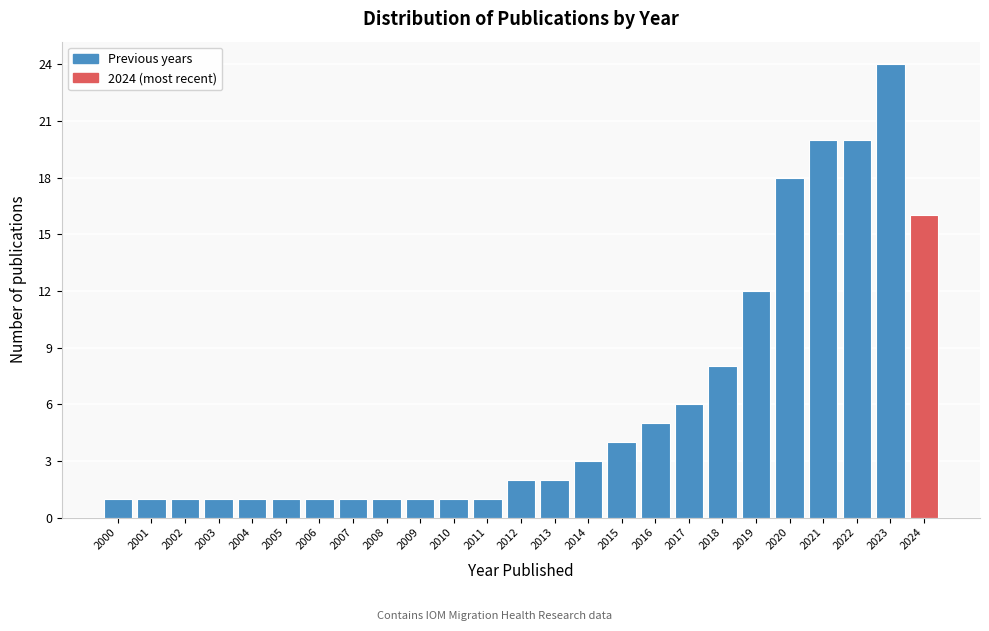

Reading right to left, what are all the values shown in this chart?

16	24	20	20	18	12	8	6	5	4	3	2	2	1	1	1	1	1	1	1	1	1	1	1	1